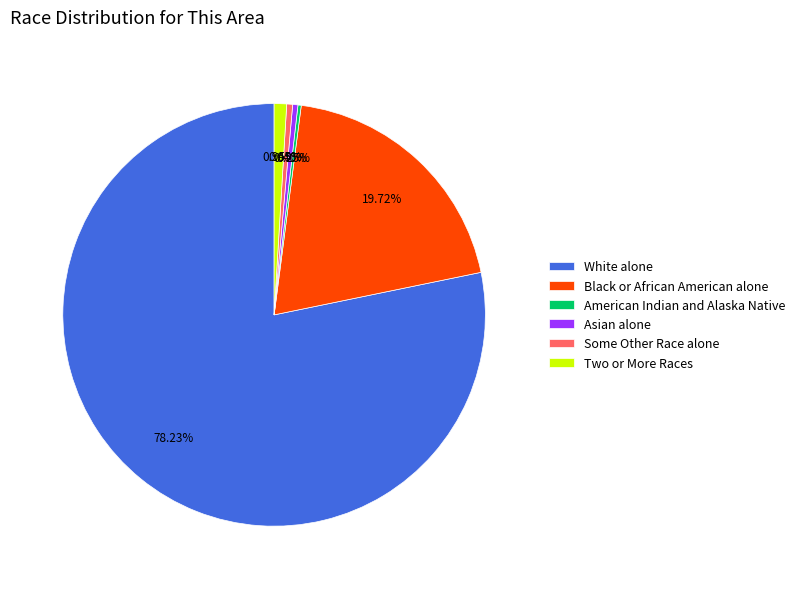

Do Two or More Races and Black or African American alone together represent more than half of the pie?

No